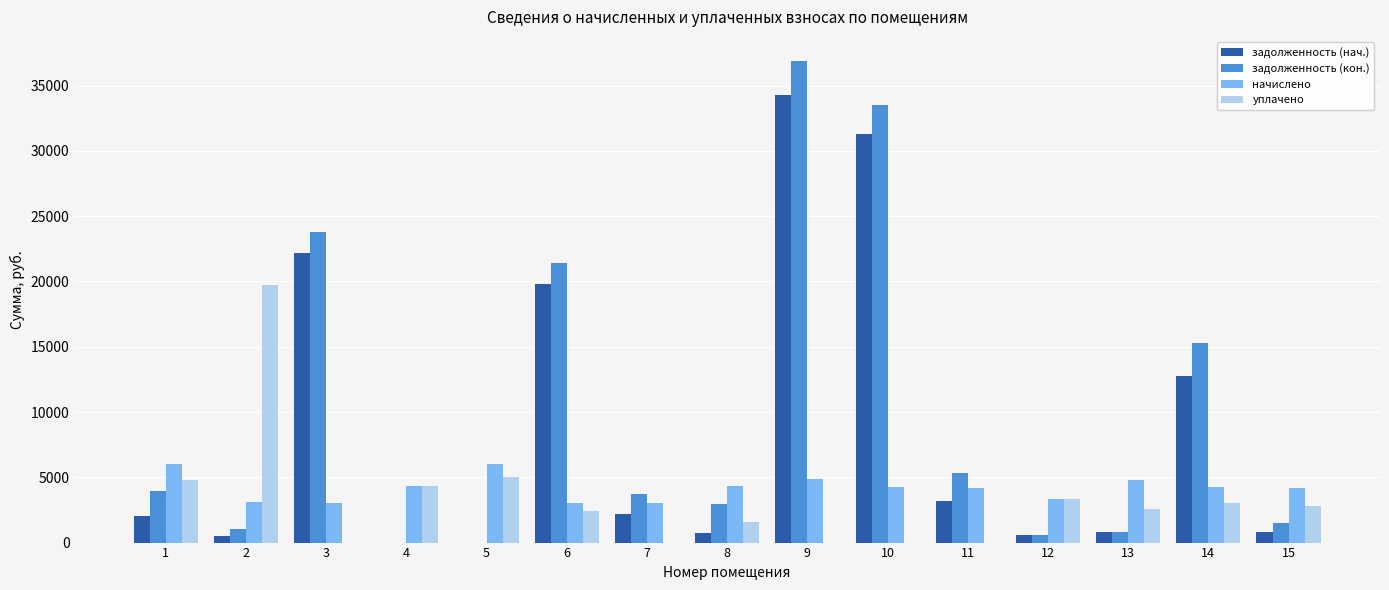

What is the sum of the уплачено values at 15 and 7?

2791.8